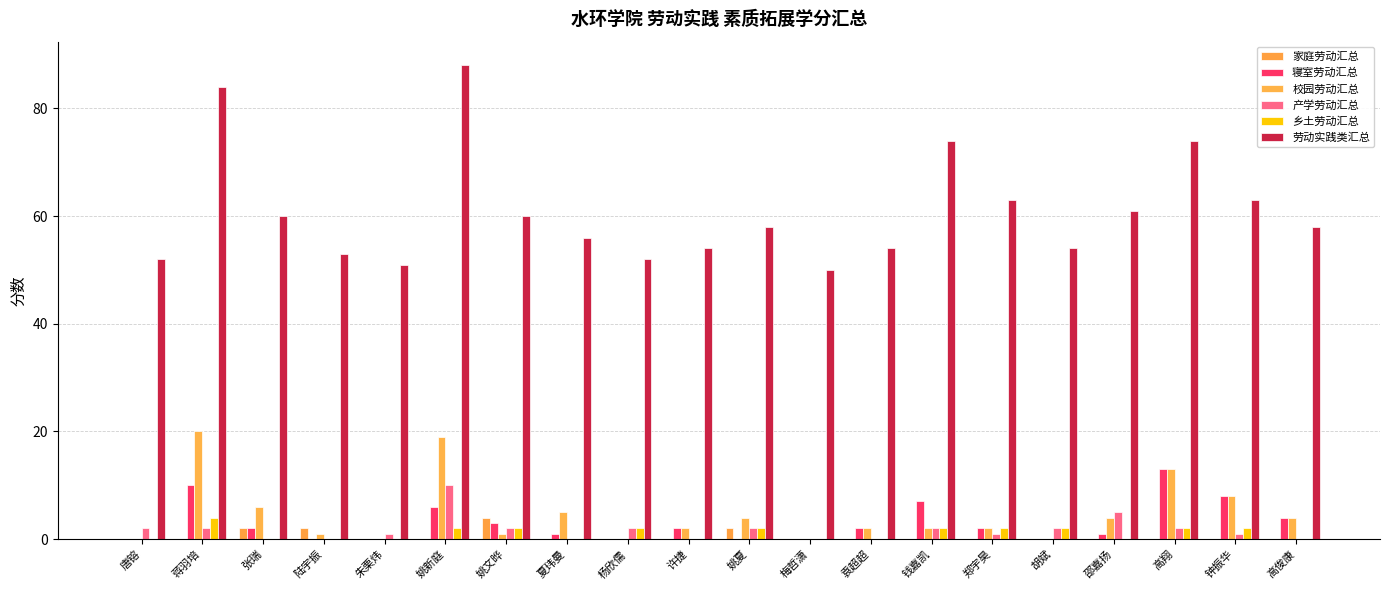

What is the label of the 12th bar from the left?

梅哲潇